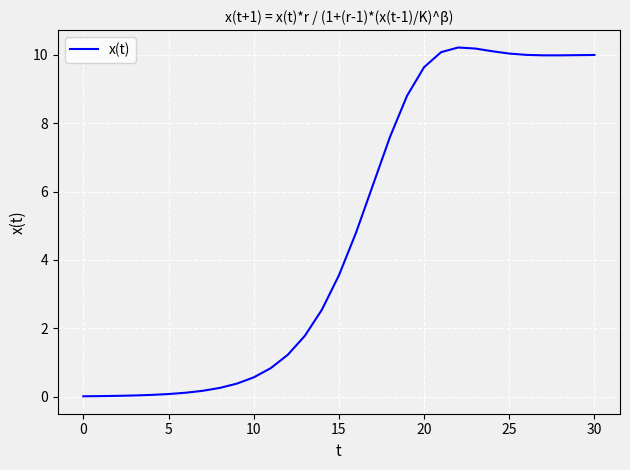

Does the chart have visible grid lines?

Yes